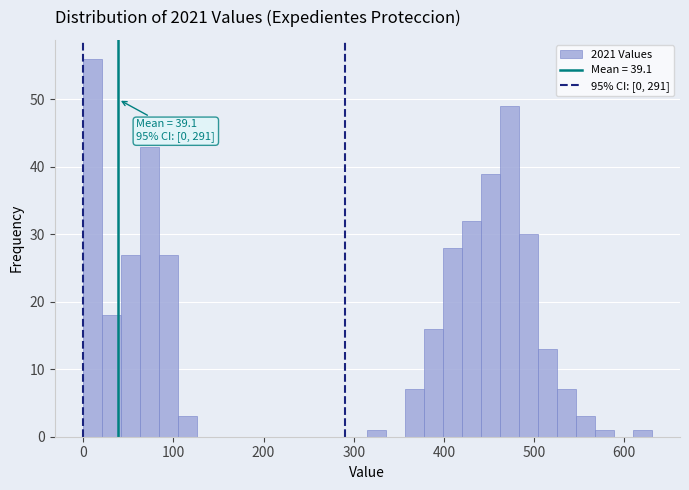

Read against the x-axis, roughly where is the centre of the tallest bar?

10